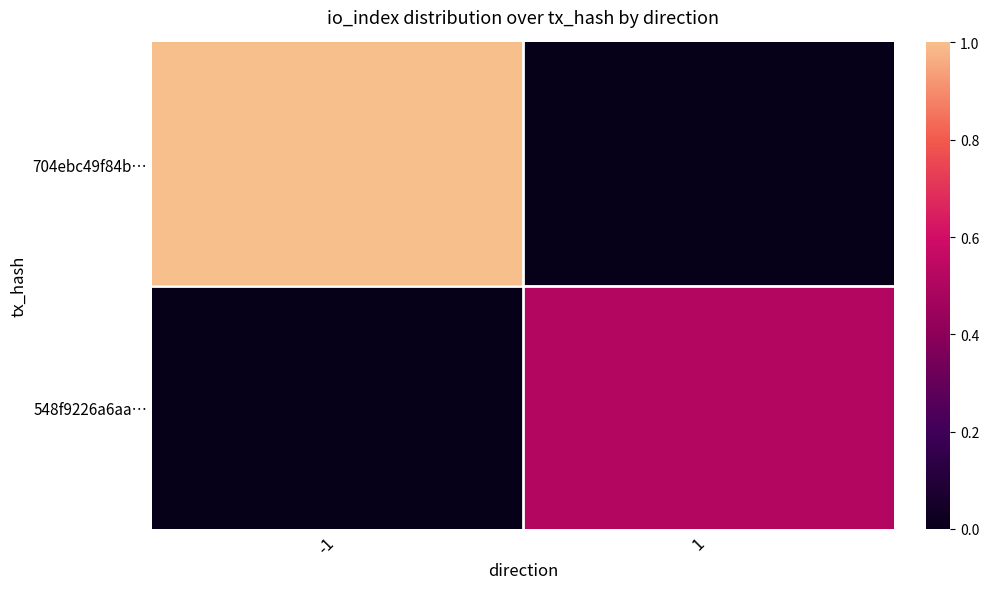

Rank the series by their maximum value, from highest to lowest.

704ebc49f84b…, 548f9226a6aa…